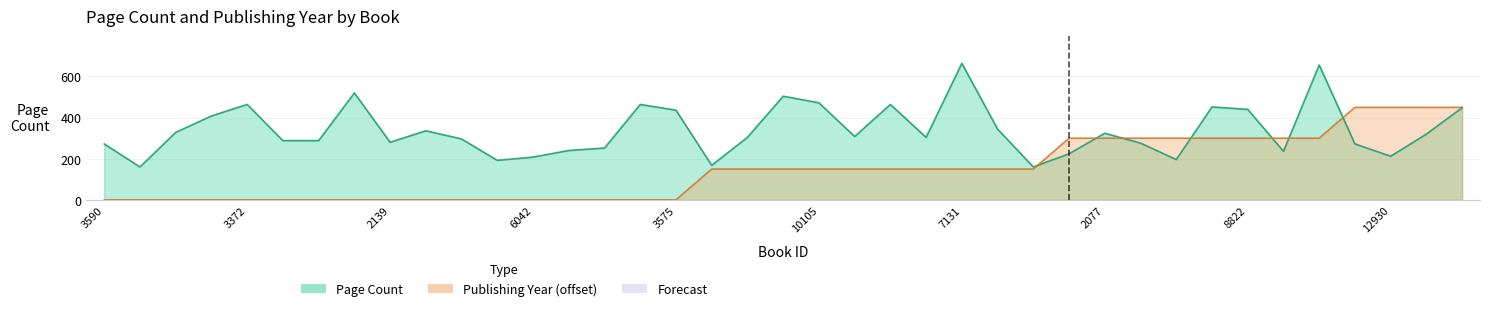

The value of pageCount at 7394 is 344. True or false?

True